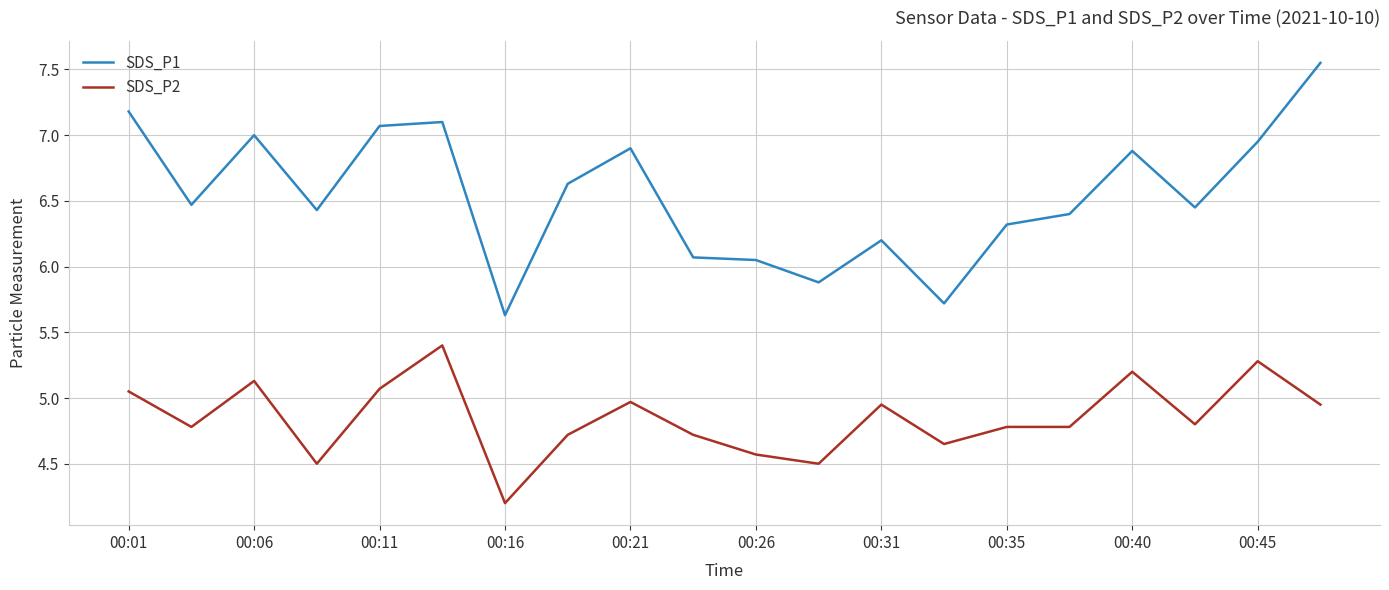

Is this an area chart (filled region under the line)?

No